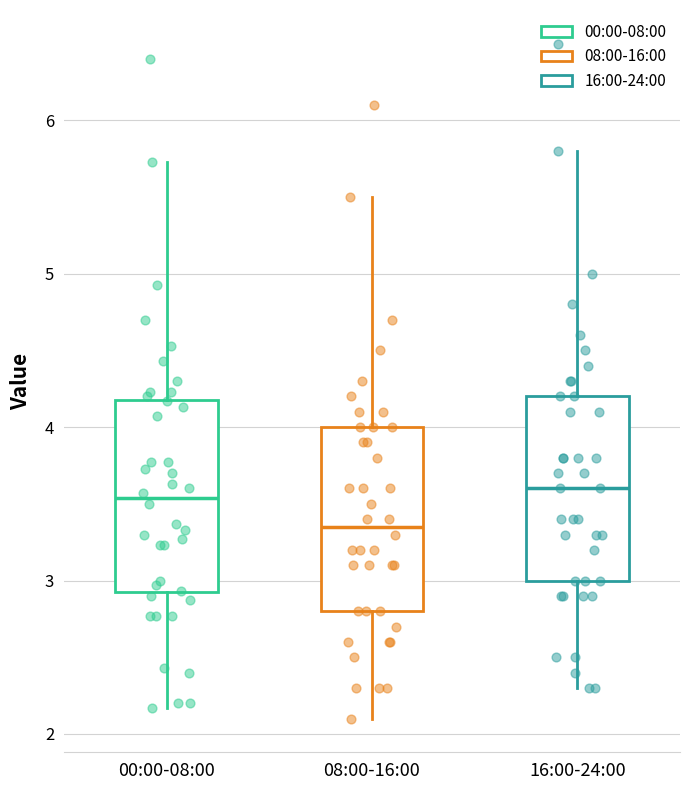

Reading left to right, transcribe this box plot: for each box, give where its median line is, the range the box spans, and where its two whiskers end, as read against the y-axis. The values are not printed on the chart, so give them approximately, as read against the axis.

00:00-08:00: median 3.5, box 2.9 to 4.2, whiskers 2.2 to 5.7
08:00-16:00: median 3.4, box 2.8 to 4.0, whiskers 2.1 to 5.5
16:00-24:00: median 3.6, box 3.0 to 4.2, whiskers 2.3 to 5.8